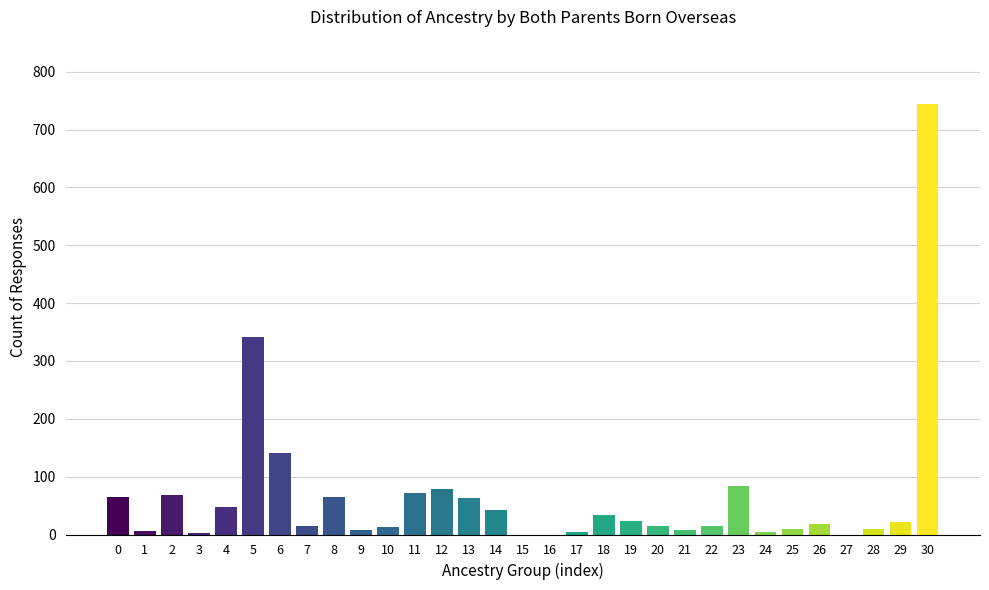

Which category has the highest value across all series?

30